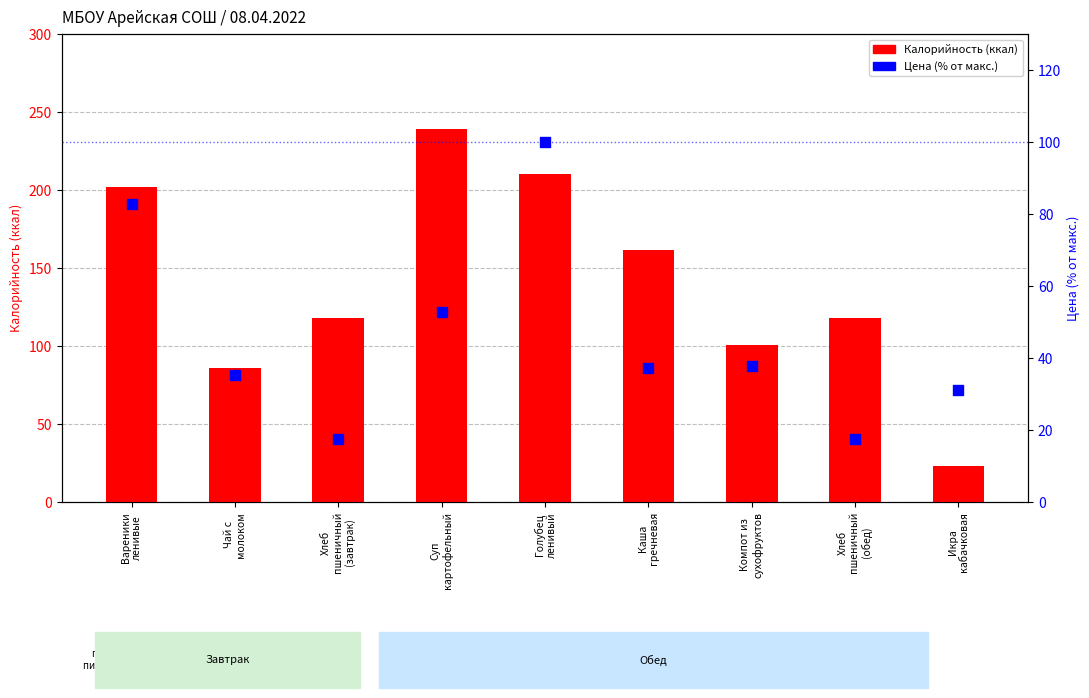

What are all the series names shown in the legend?

Калорийность (ккал), Цена (% от макс.)